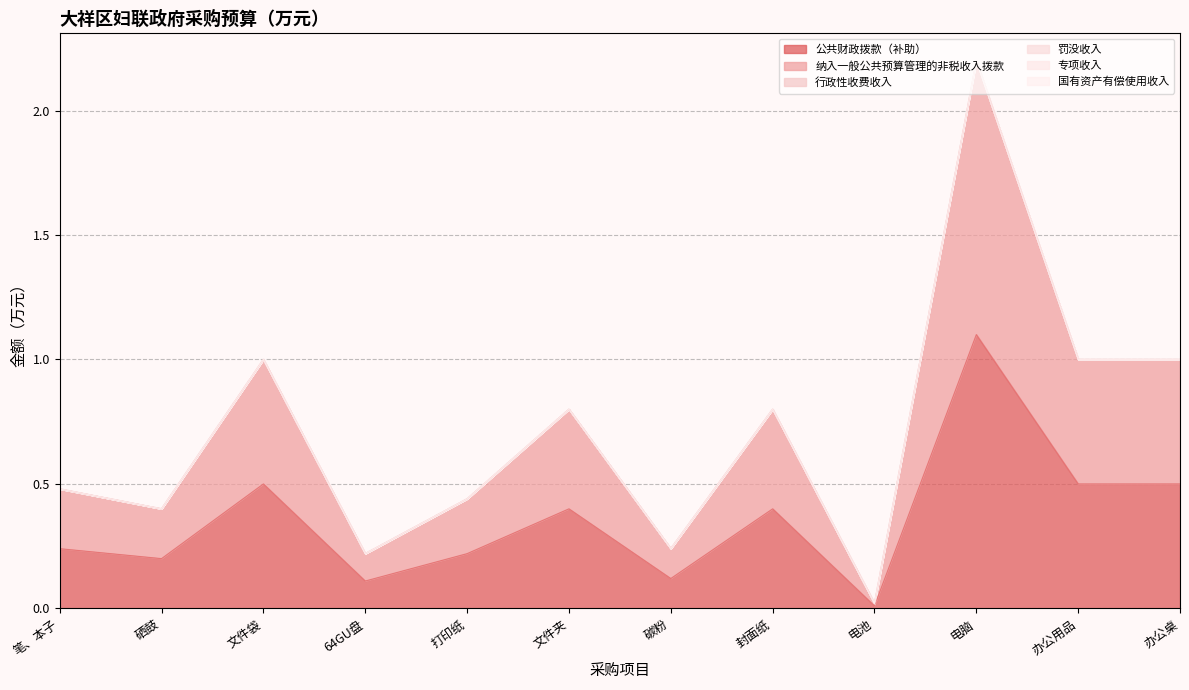

Which label corresponds to the largest value in the chart?

电脑